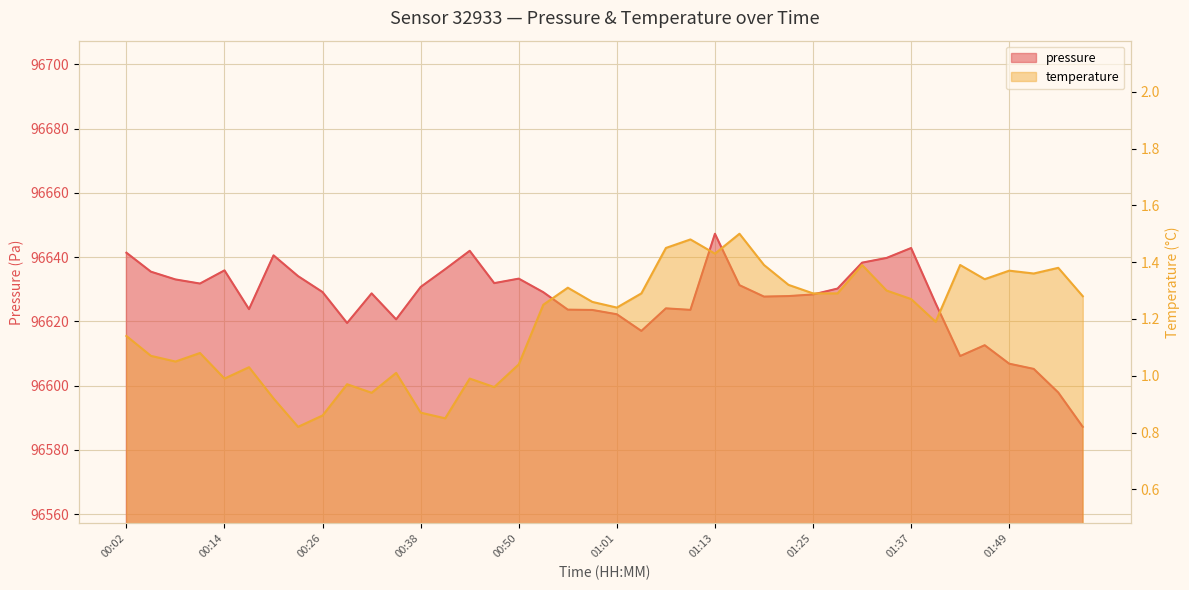

What is the spread (max minus min) of values at 00:02?

96640.2